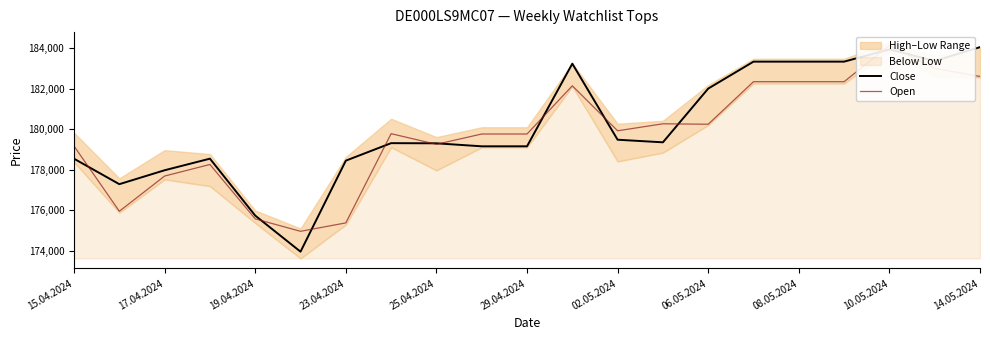

The Close series shows 262278 at 25.04.2024. True or false?

False